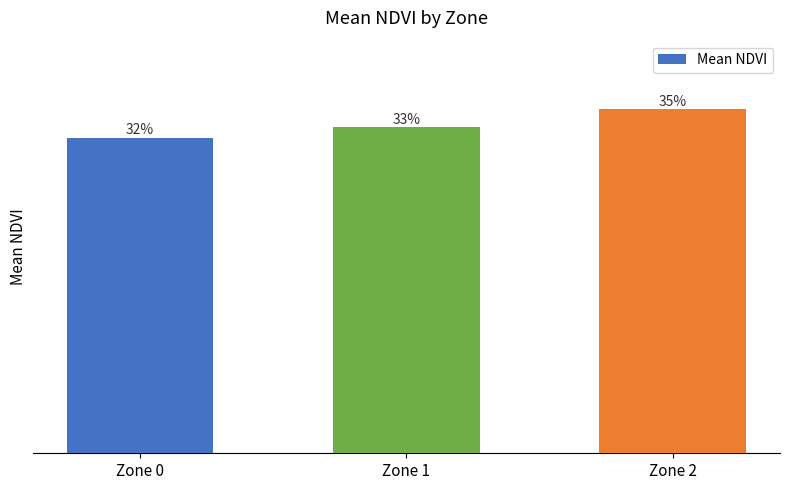

Does the chart contain any negative values?

No